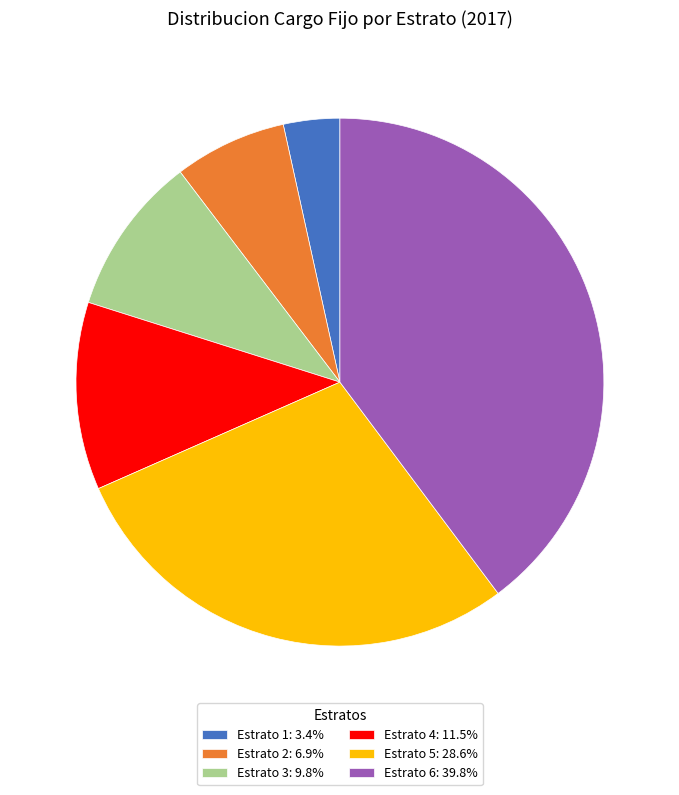

Which slice is the smallest?

Estrato 1